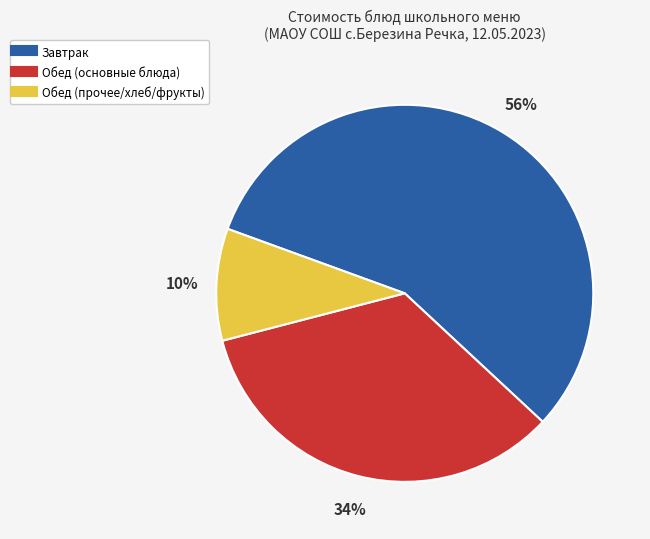

Is there a majority slice in this chart?

Yes